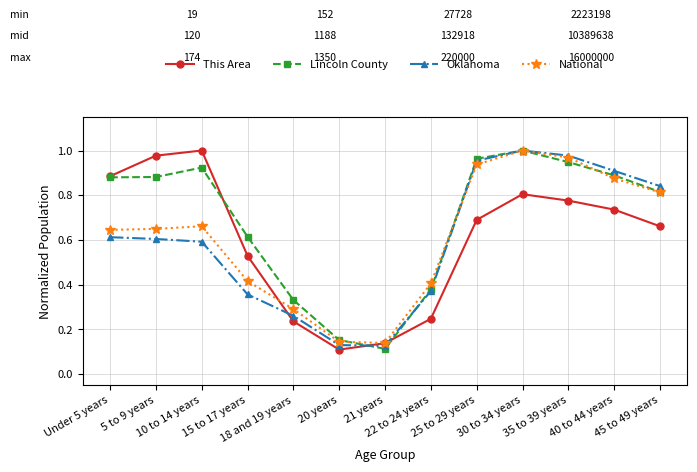

Which series has the largest total across all categories?

Lincoln County